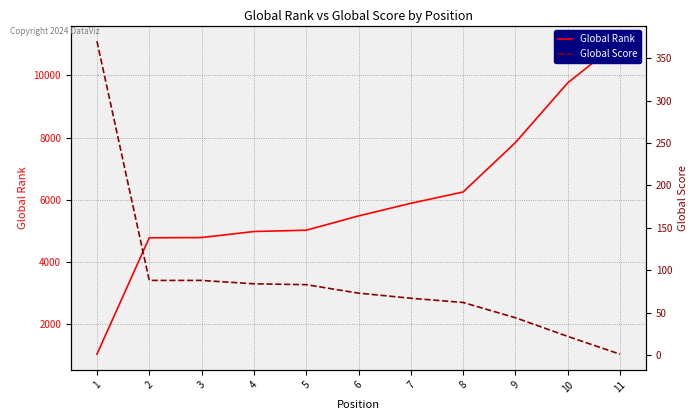

The Global Score series shows 22 at 10. True or false?

True